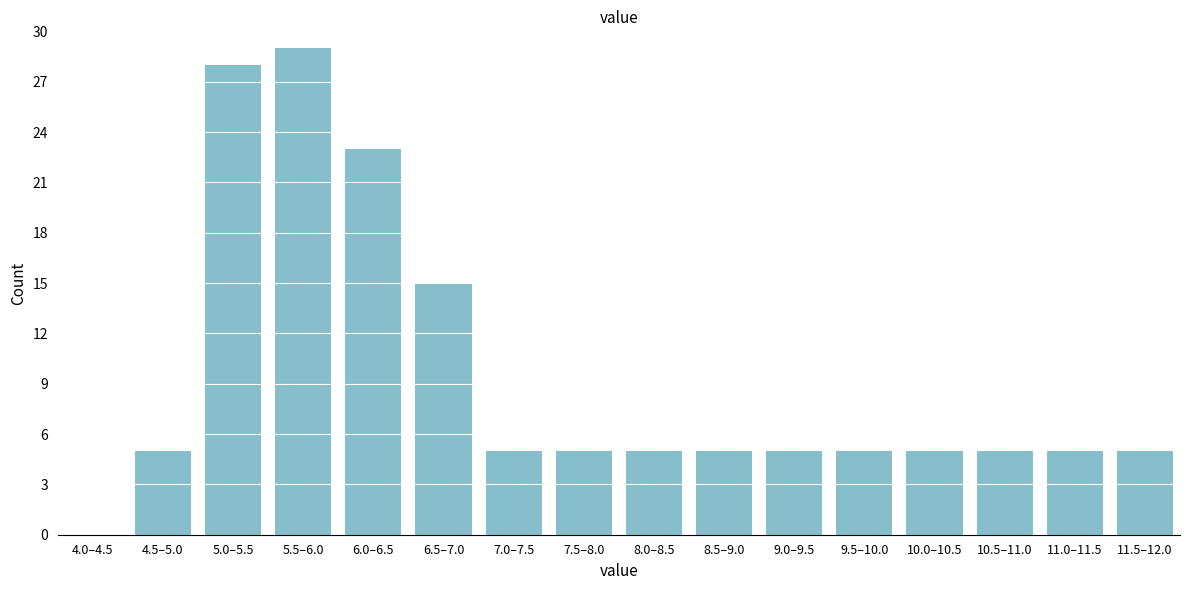

Reading left to right, transcribe all the data shown in this chart.

4.0–4.5=0	4.5–5.0=5	5.0–5.5=28	5.5–6.0=29	6.0–6.5=23	6.5–7.0=15	7.0–7.5=5	7.5–8.0=5	8.0–8.5=5	8.5–9.0=5	9.0–9.5=5	9.5–10.0=5	10.0–10.5=5	10.5–11.0=5	11.0–11.5=5	11.5–12.0=5